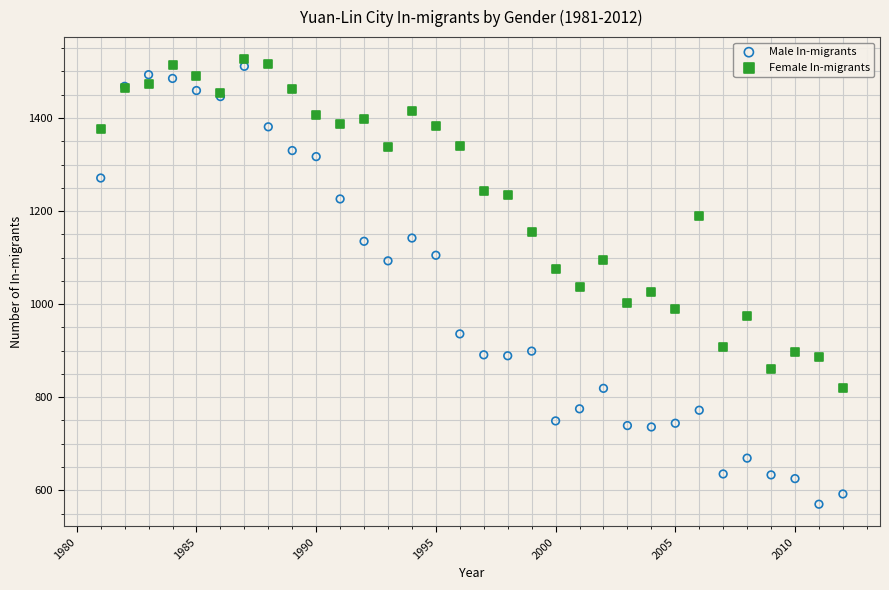

Which series has the largest Y range (max minus min)?

Male In-migrants